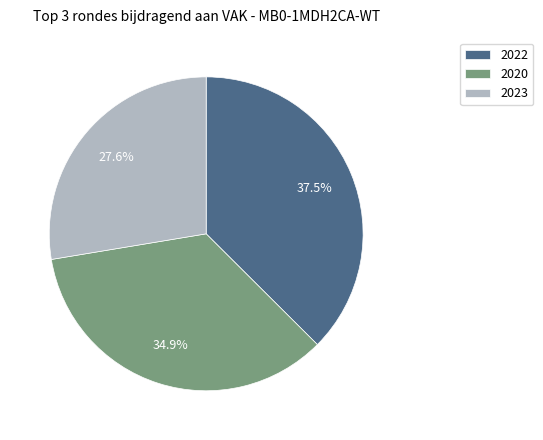

Does 2022 account for over 50% of the chart?

No